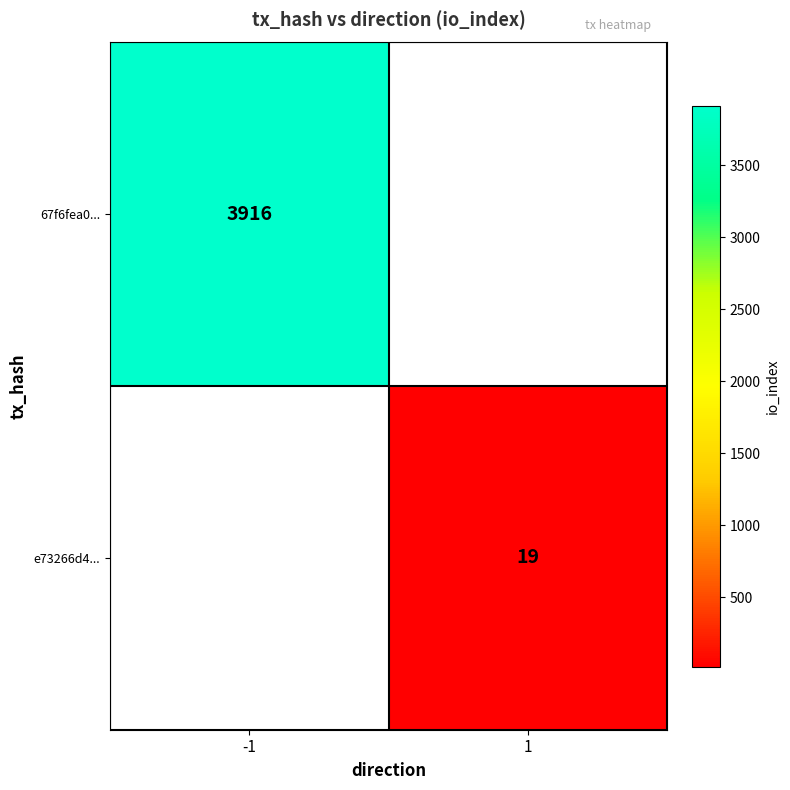

Which label corresponds to the largest value in the chart?

-1